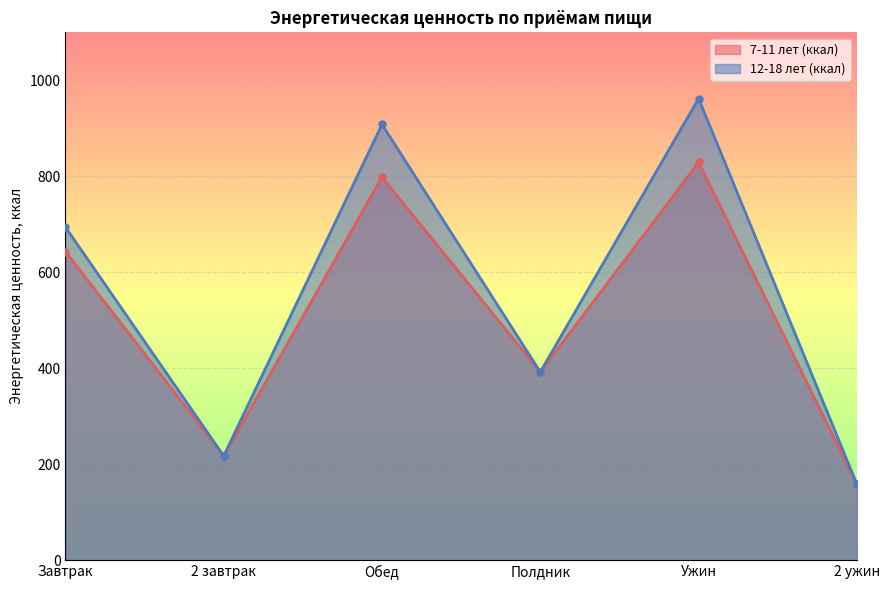

List the series in order of their overall mean, highest first.

12-18 лет (ккал), 7-11 лет (ккал)